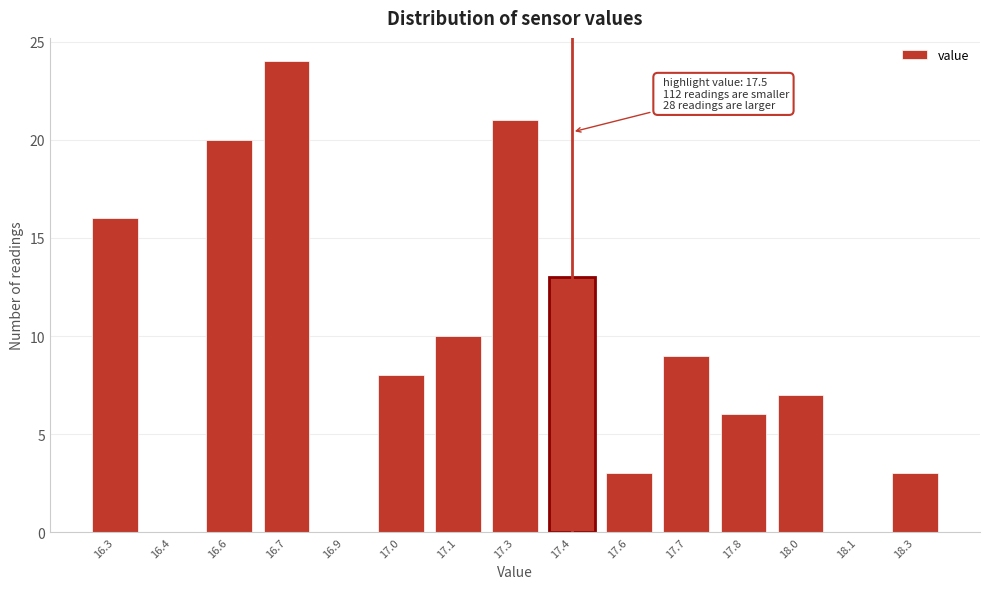

Reading left to right, list all the values displayed in this chart.

16.3=16	16.4=0	16.6=20	16.7=24	16.9=0	17.0=8	17.1=10	17.3=21	17.4=13	17.6=3	17.7=9	17.8=6	18.0=7	18.1=0	18.3=3